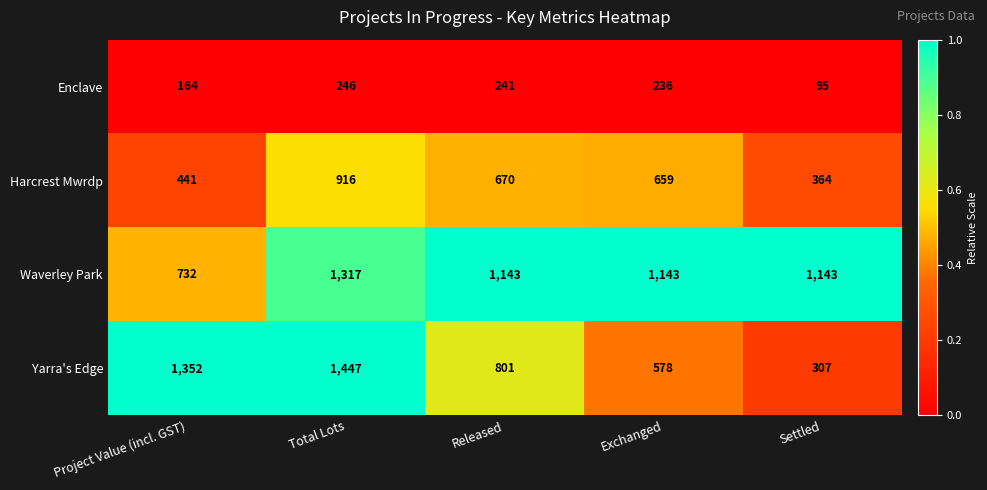

What is the maximum value for Harcrest Mwrdp?

916